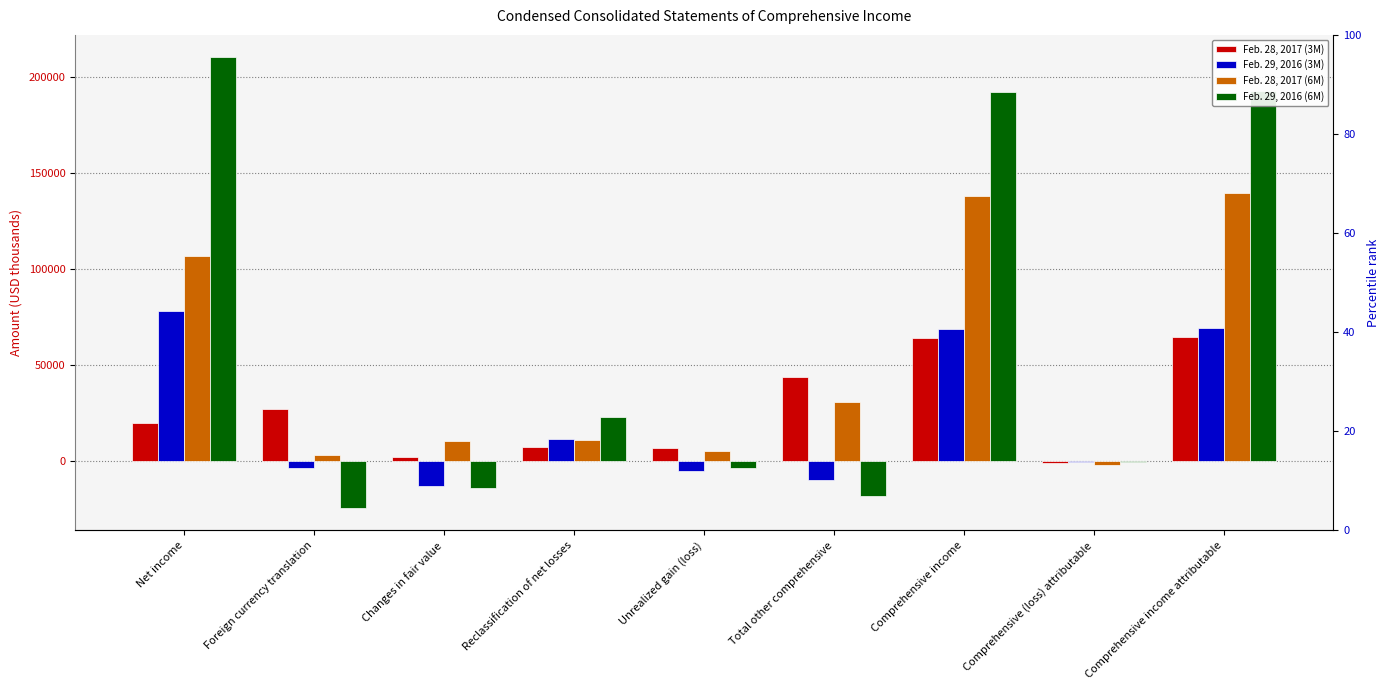

What is the sum of the Feb. 29, 2016 (6M) values at Reclassification of net losses and Foreign currency translation?

-1217